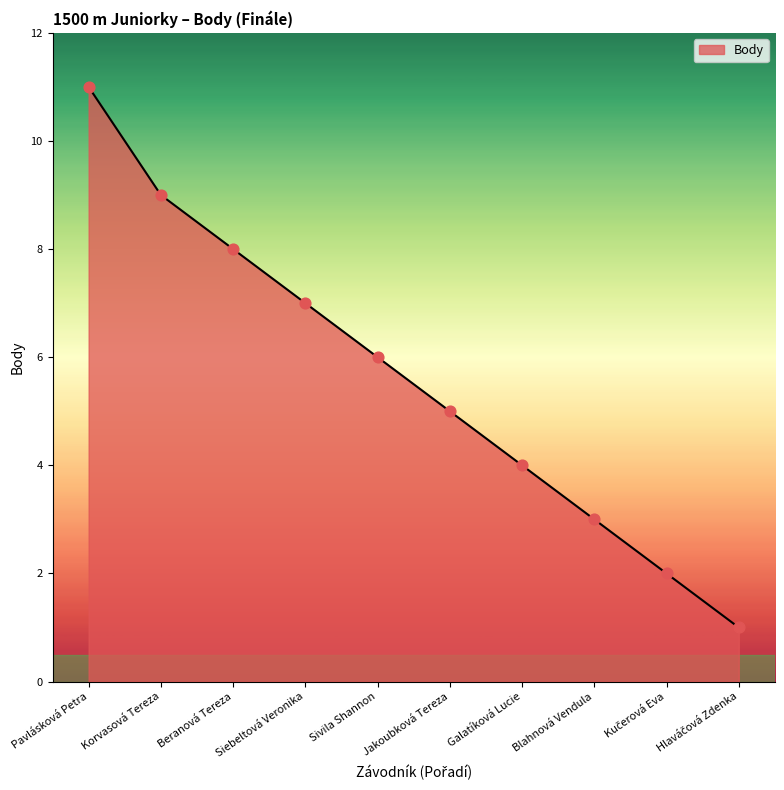

What is the ratio of the value at Galatíková Lucie to the value at Sivila Shannon?

0.7